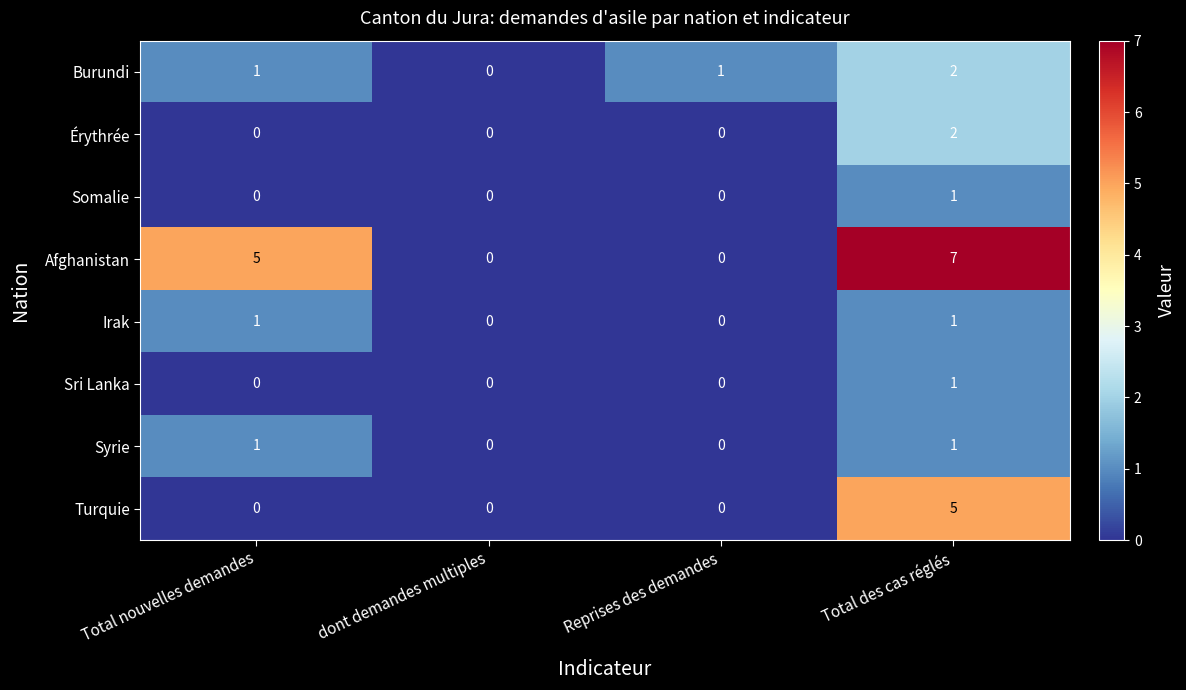

What is the greatest value displayed?

7